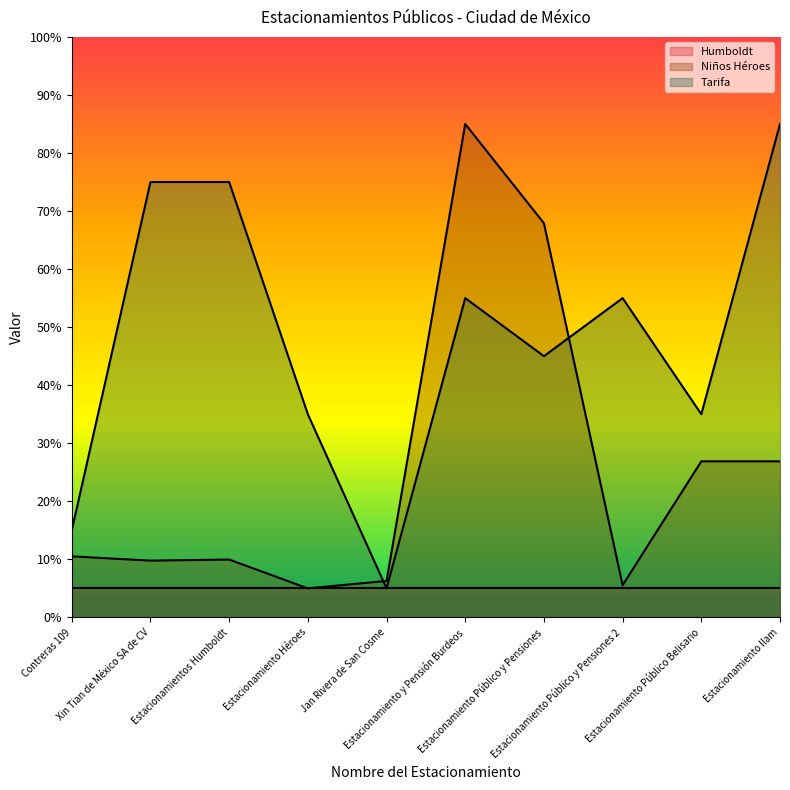

What is the maximum value for Niños Héroes?

85.0